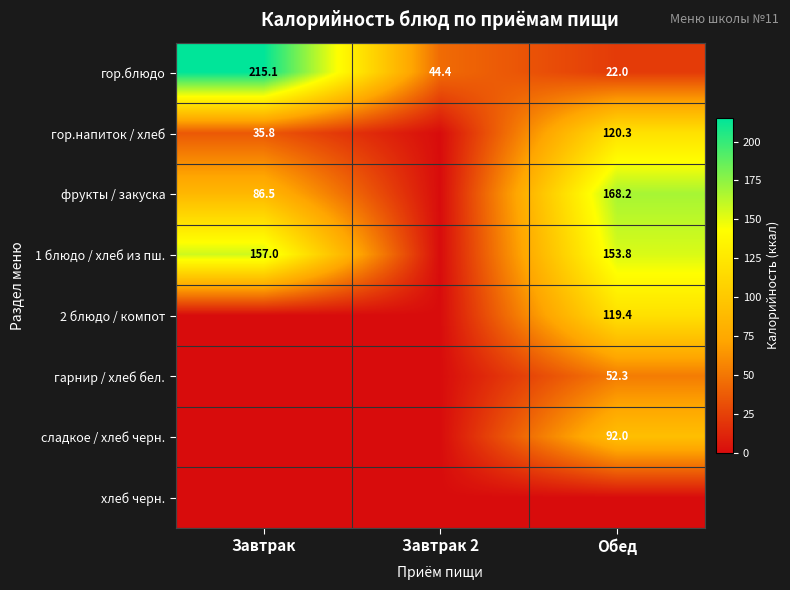

What is the sum of all гор.блюдо values?

281.5